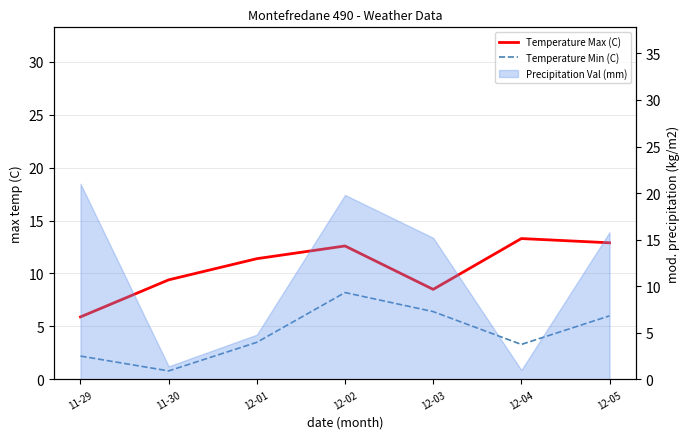

Is this an area chart (filled region under the line)?

No